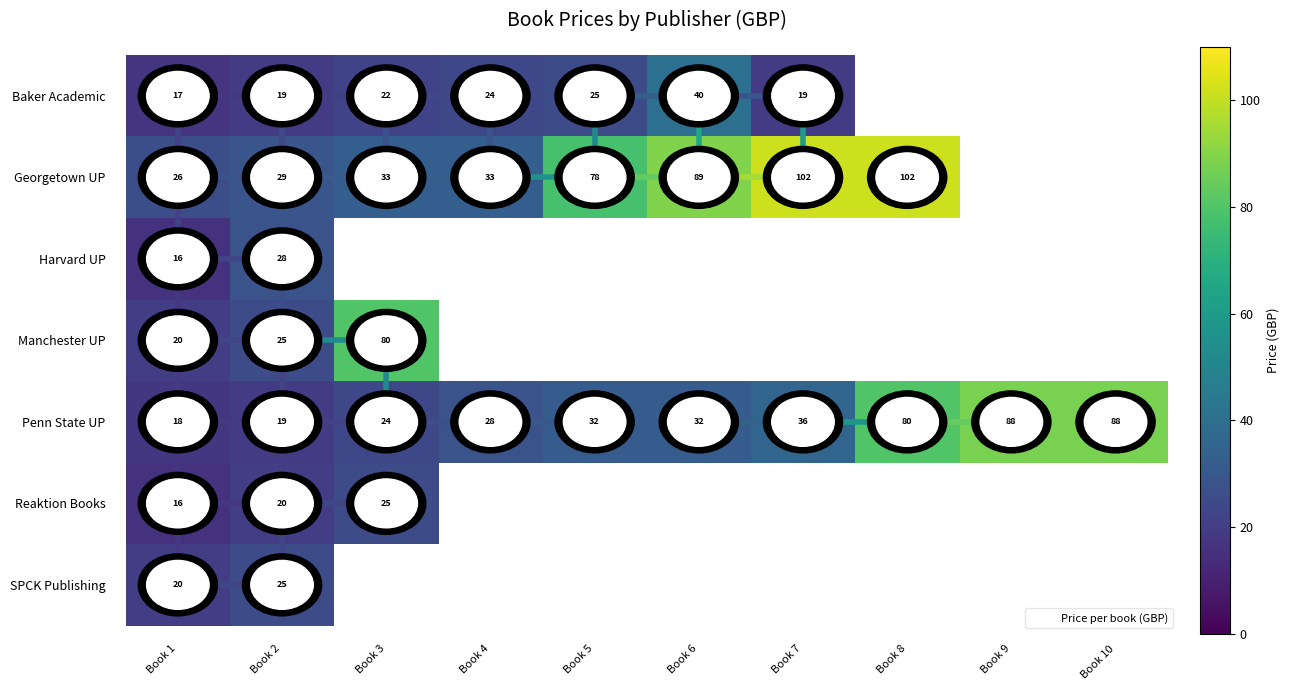

What is the maximum value shown in the chart?

101.5